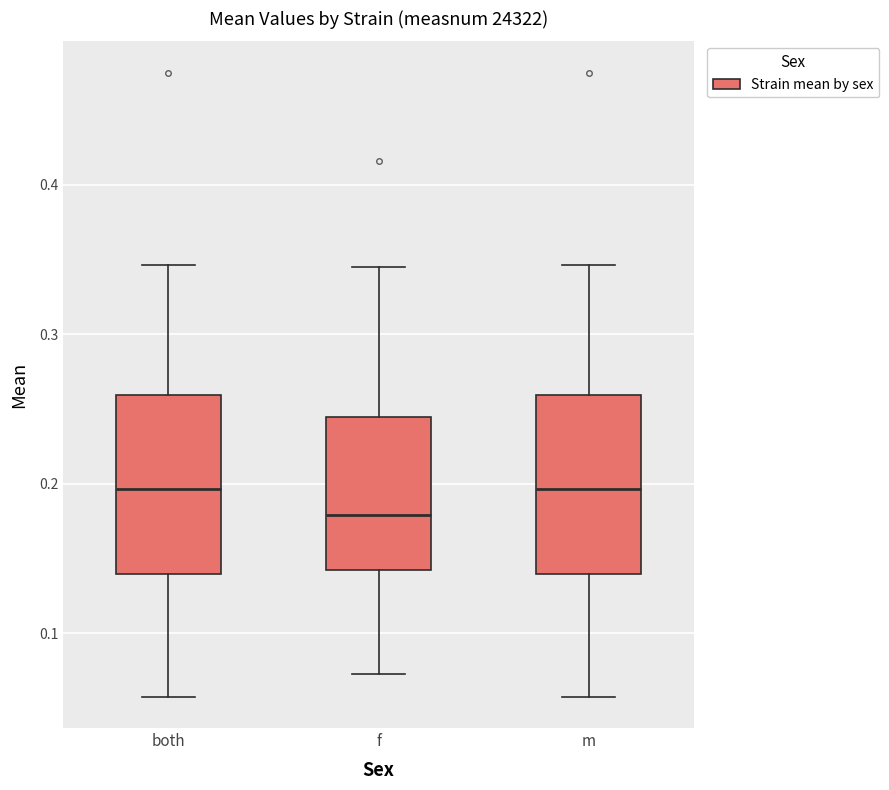

Which box has the lowest median line?

f